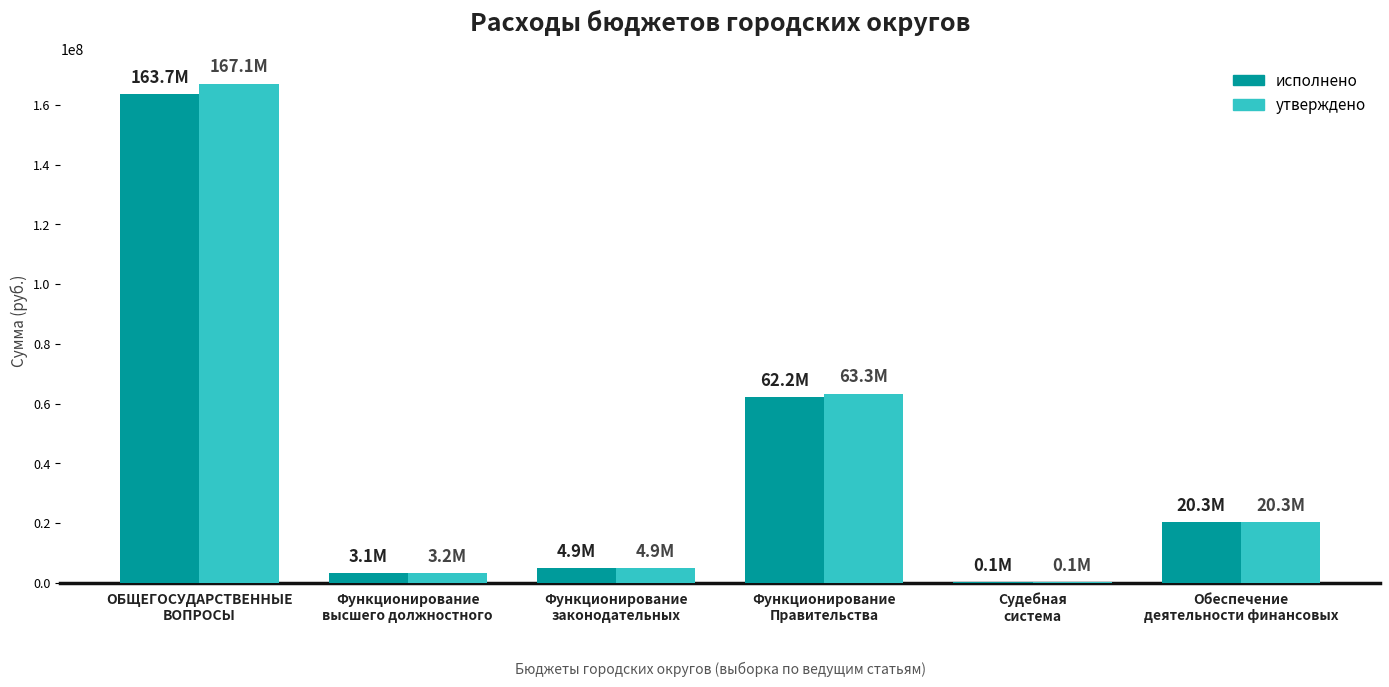

At which category is the sum across all series the highest?

ОБЩЕГОСУДАРСТВЕННЫЕ
ВОПРОСЫ